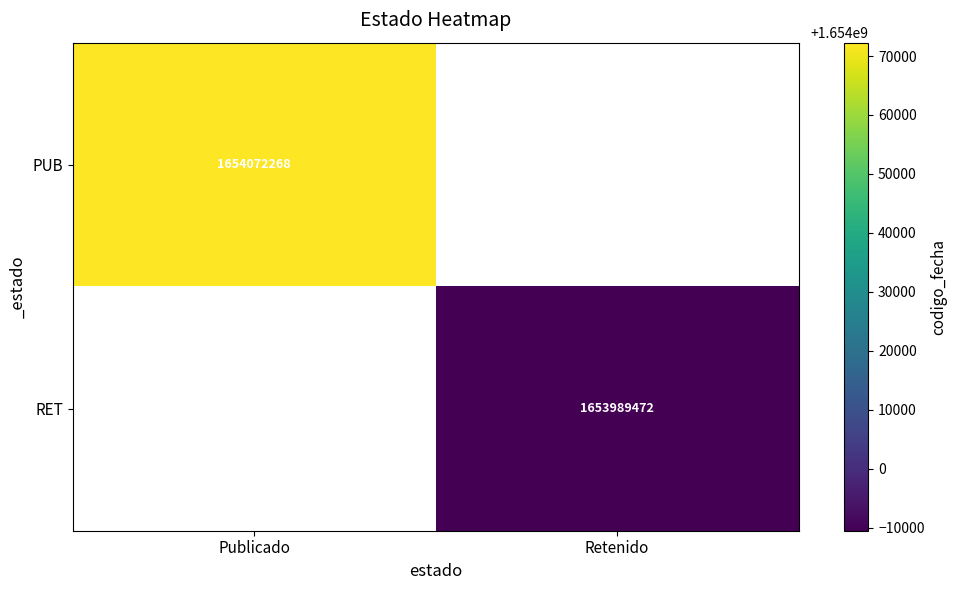

Count the number of categories in the chart.

2